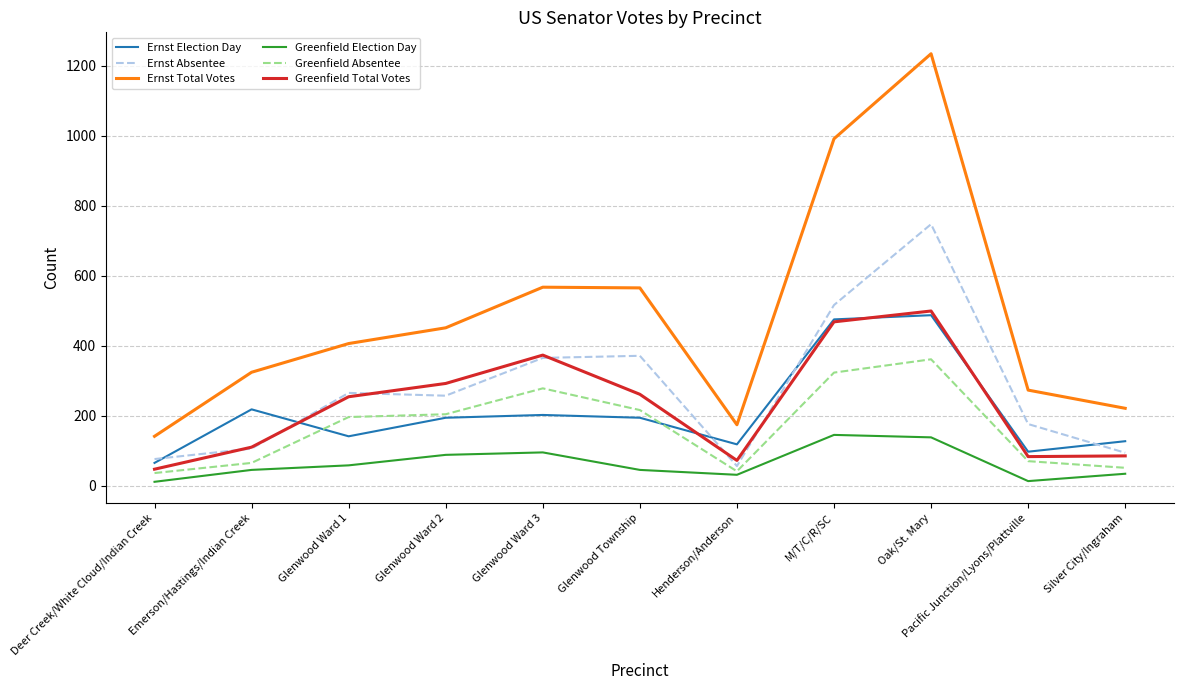

At which category is the sum across all series the highest?

Oak/St. Mary